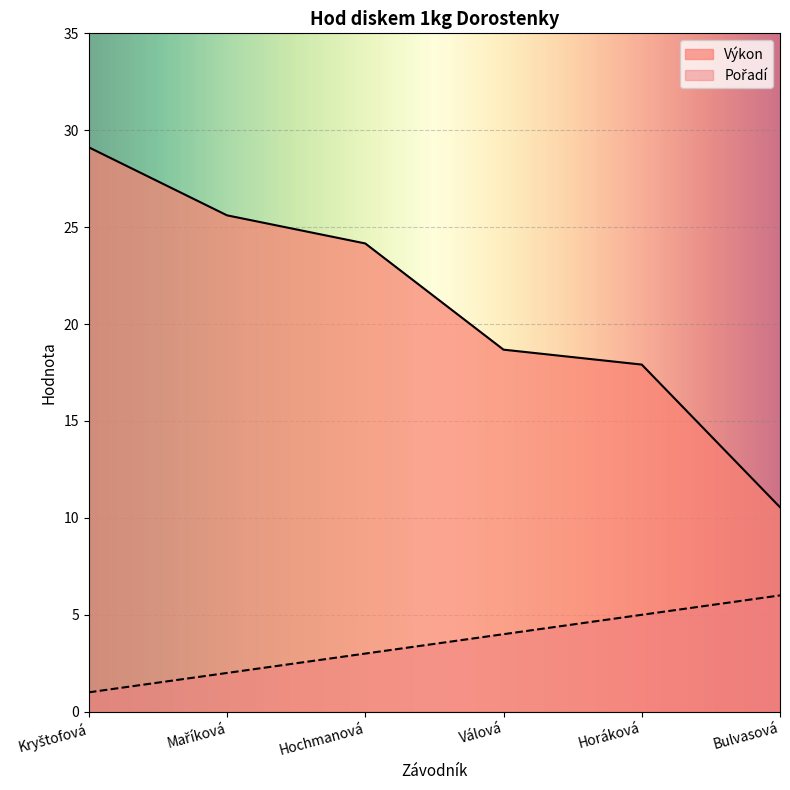

How many data points in Výkon are less than 24?

3